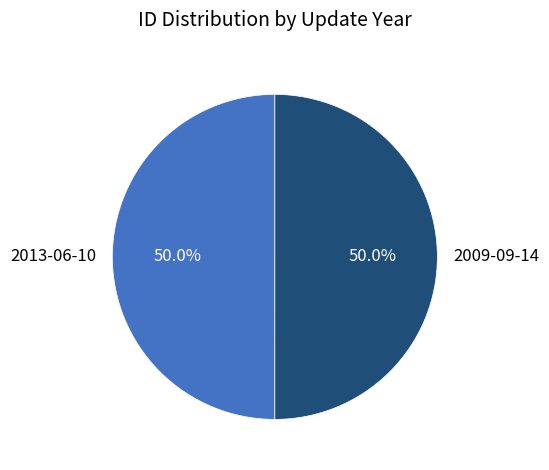

What is the total percentage of 2013-06-10 and 2009-09-14?

100.0%